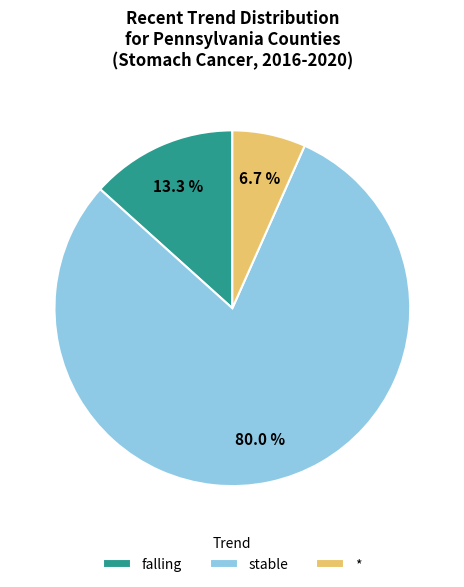

Which slice is the largest?

stable